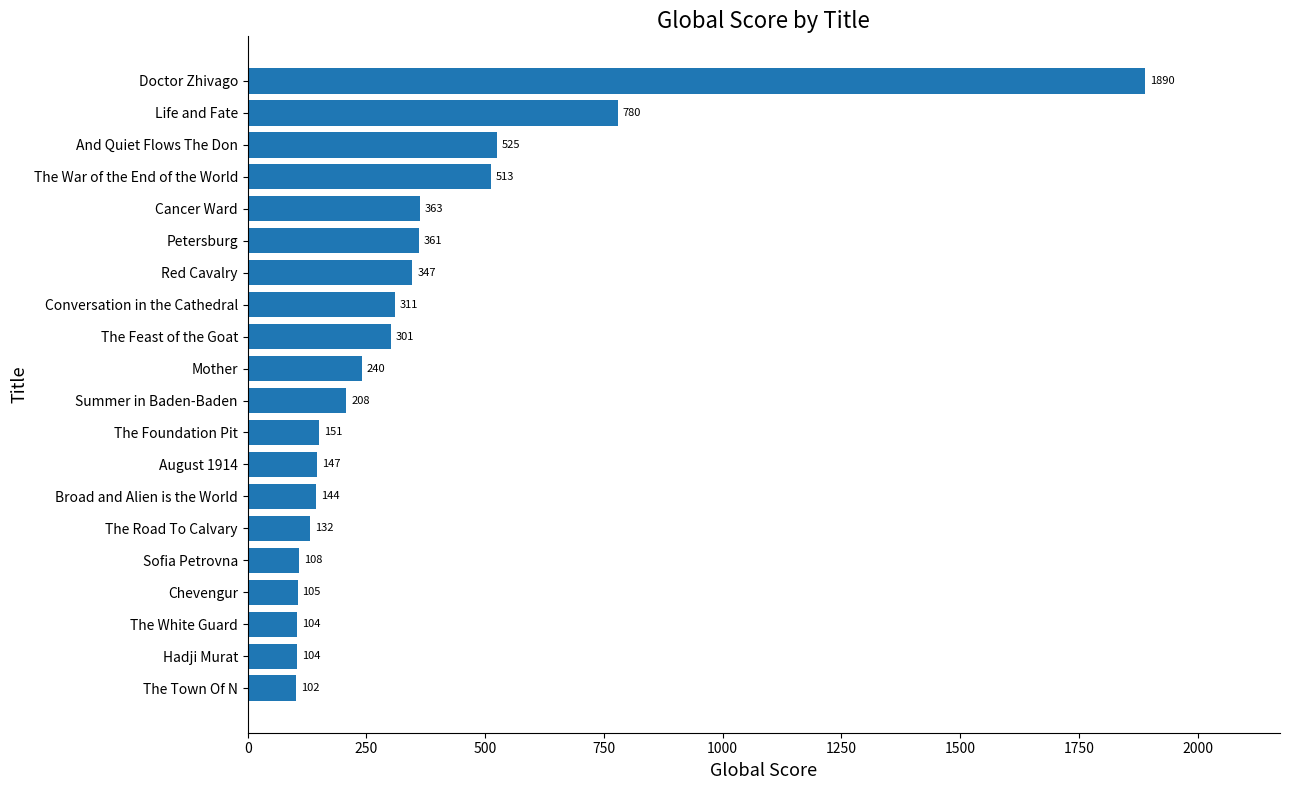

The chart shows a value of 525 at And Quiet Flows The Don. True or false?

True